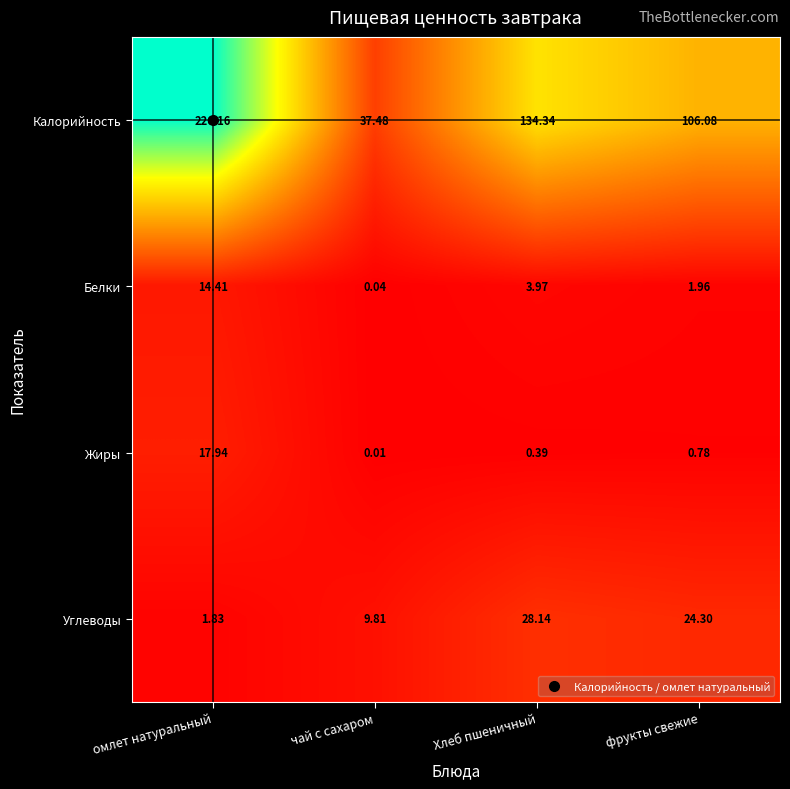

Which series has the largest total across all categories?

Калорийность